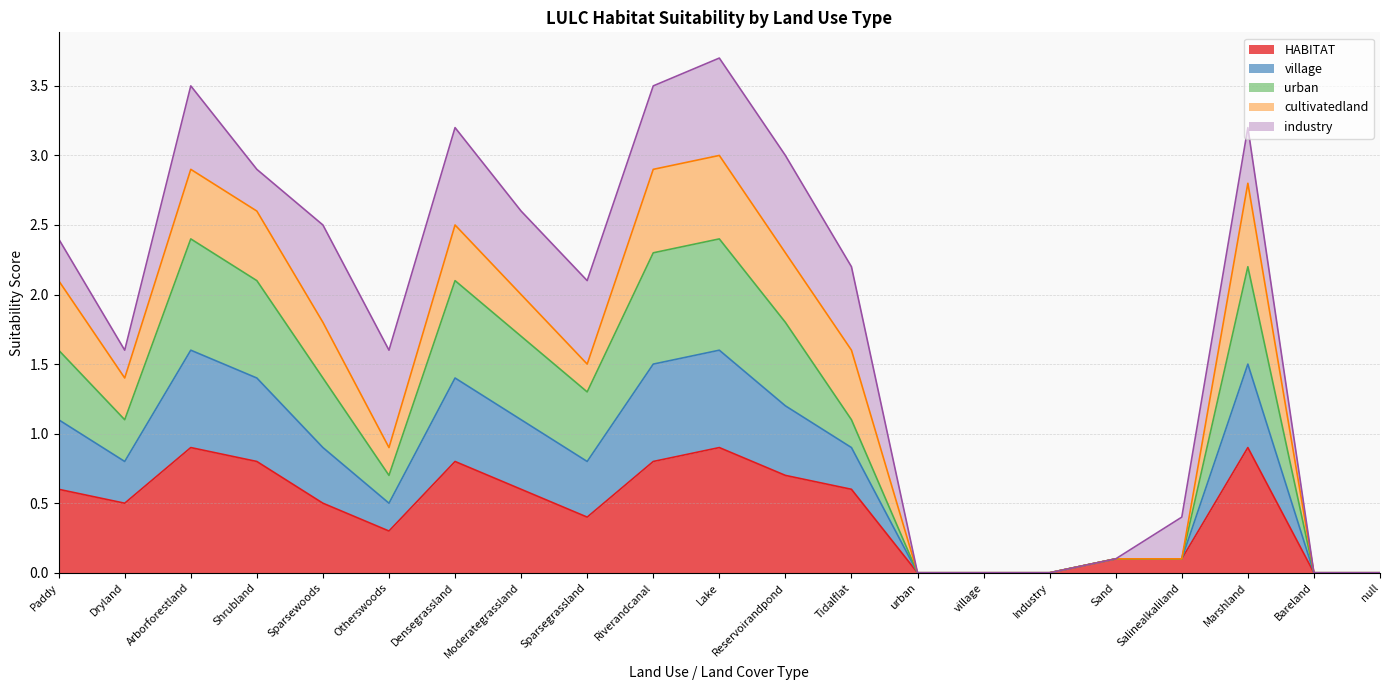

What is the highest value of the HABITAT series?

0.9